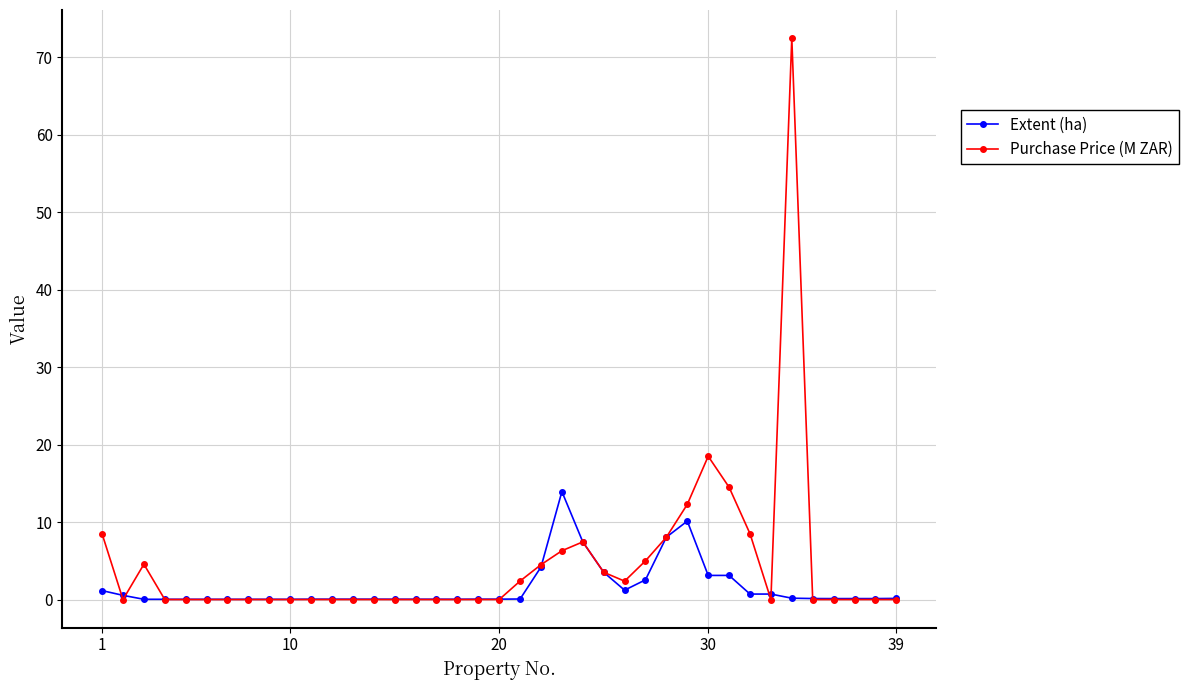

What is the maximum value shown in the chart?

72.5